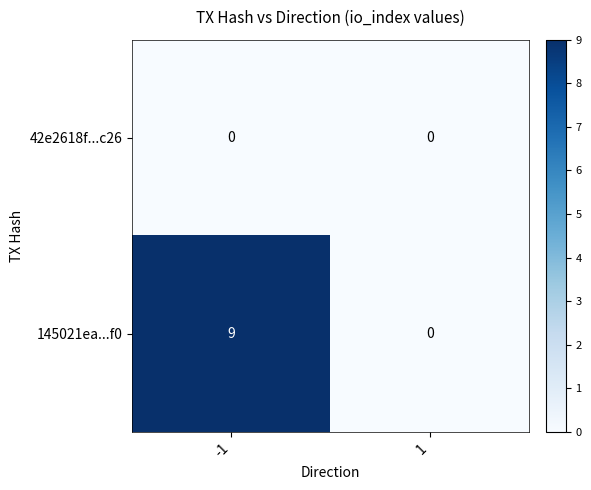

True or false: 145021ea...f0 has a value of 9 at -1.

True